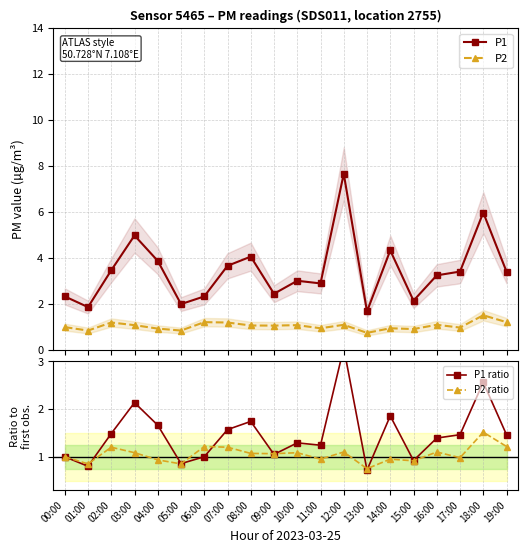

Which series has the widest spread of values?

P1